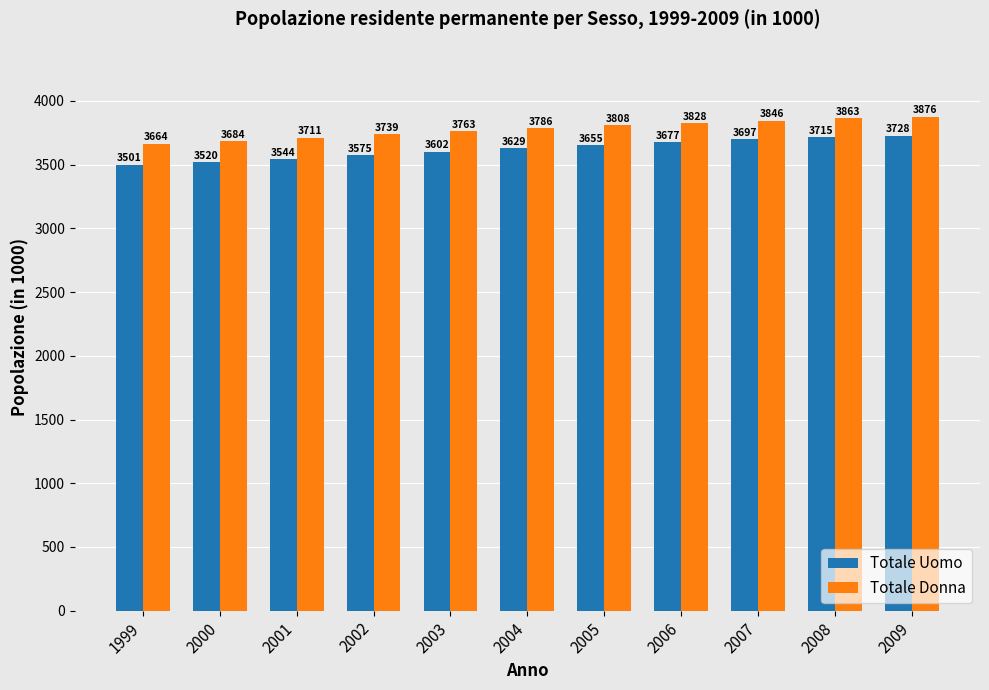

At which category does the chart reach its peak across all series?

2009